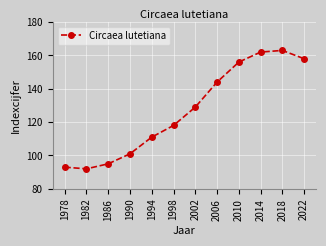

What is the average value?

127